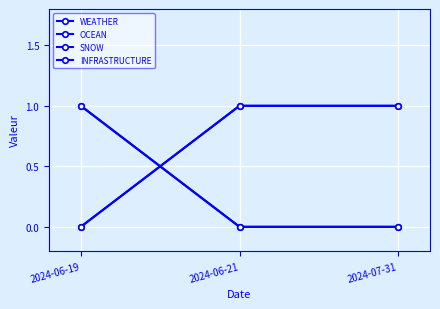

Does the chart have visible grid lines?

Yes